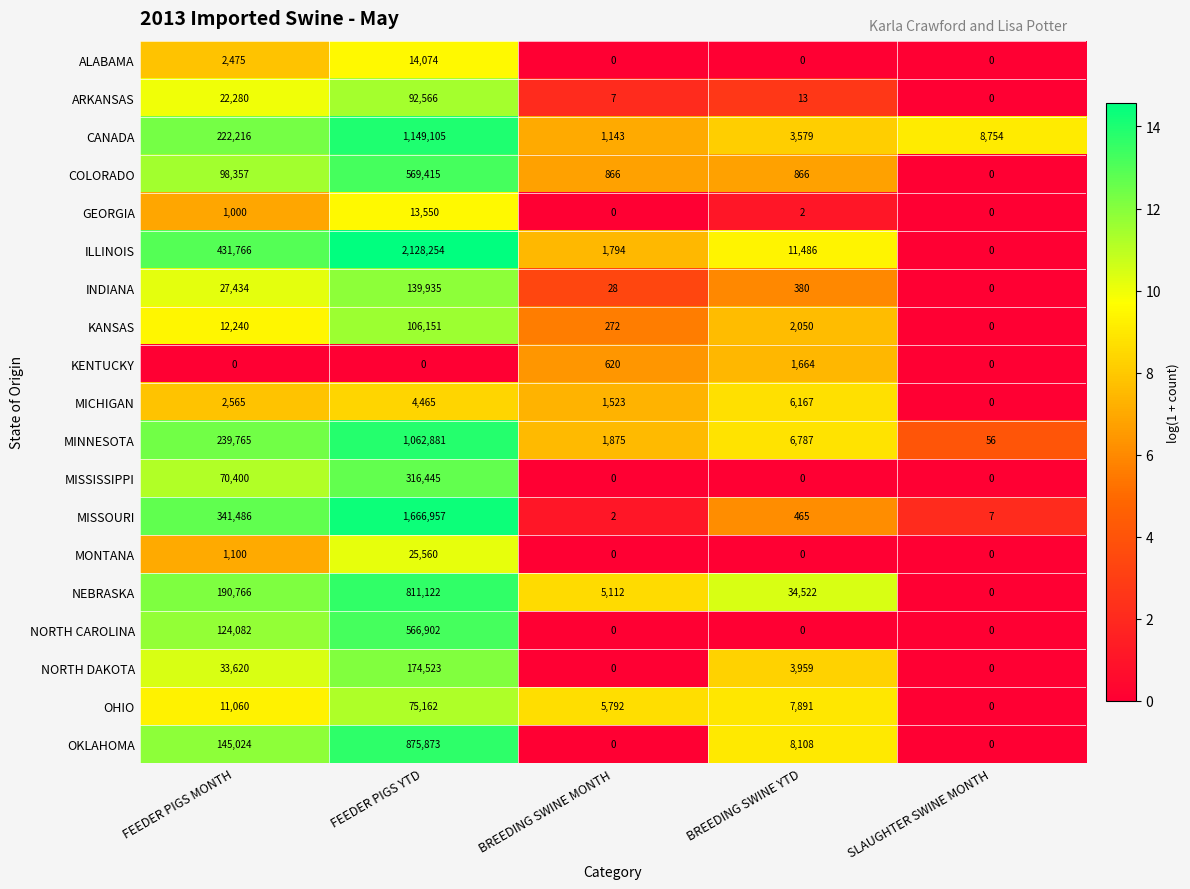

Rank the categories by KENTUCKY value from lowest to highest.

FEEDER PIGS MONTH, FEEDER PIGS YTD, SLAUGHTER SWINE MONTH, BREEDING SWINE MONTH, BREEDING SWINE YTD